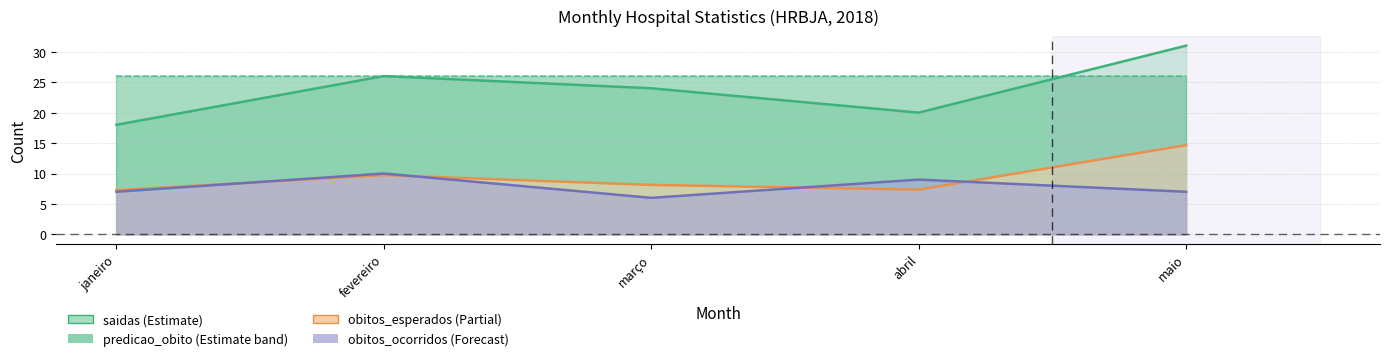

Where does the obitos_ocorridos series first go above 7?

fevereiro